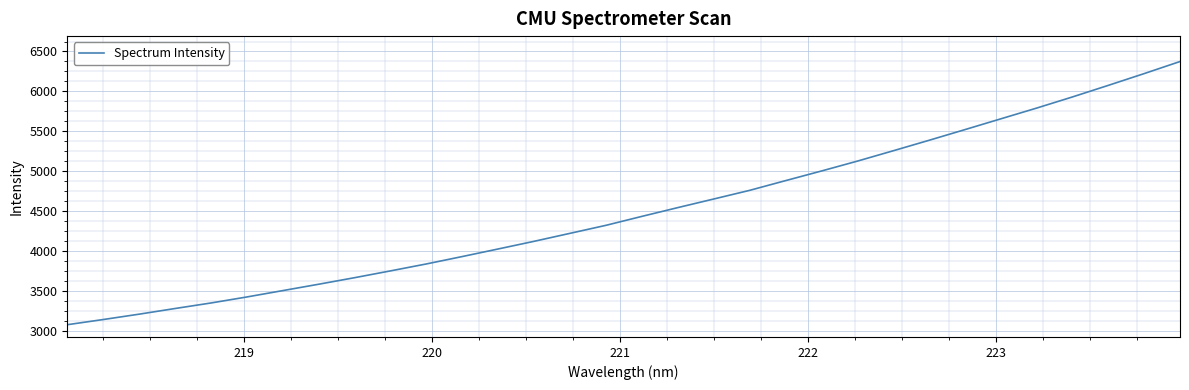

What is the smallest value displayed?

3074.1